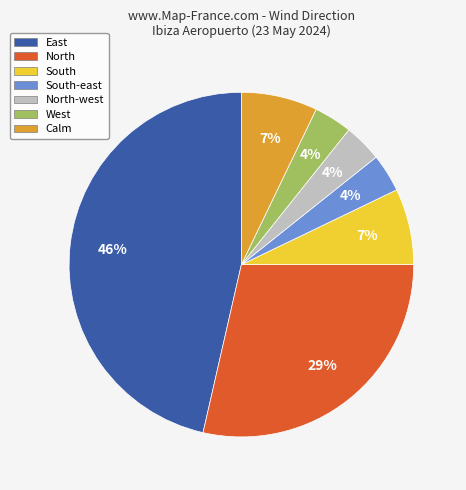

Which category has the biggest portion of the pie?

East